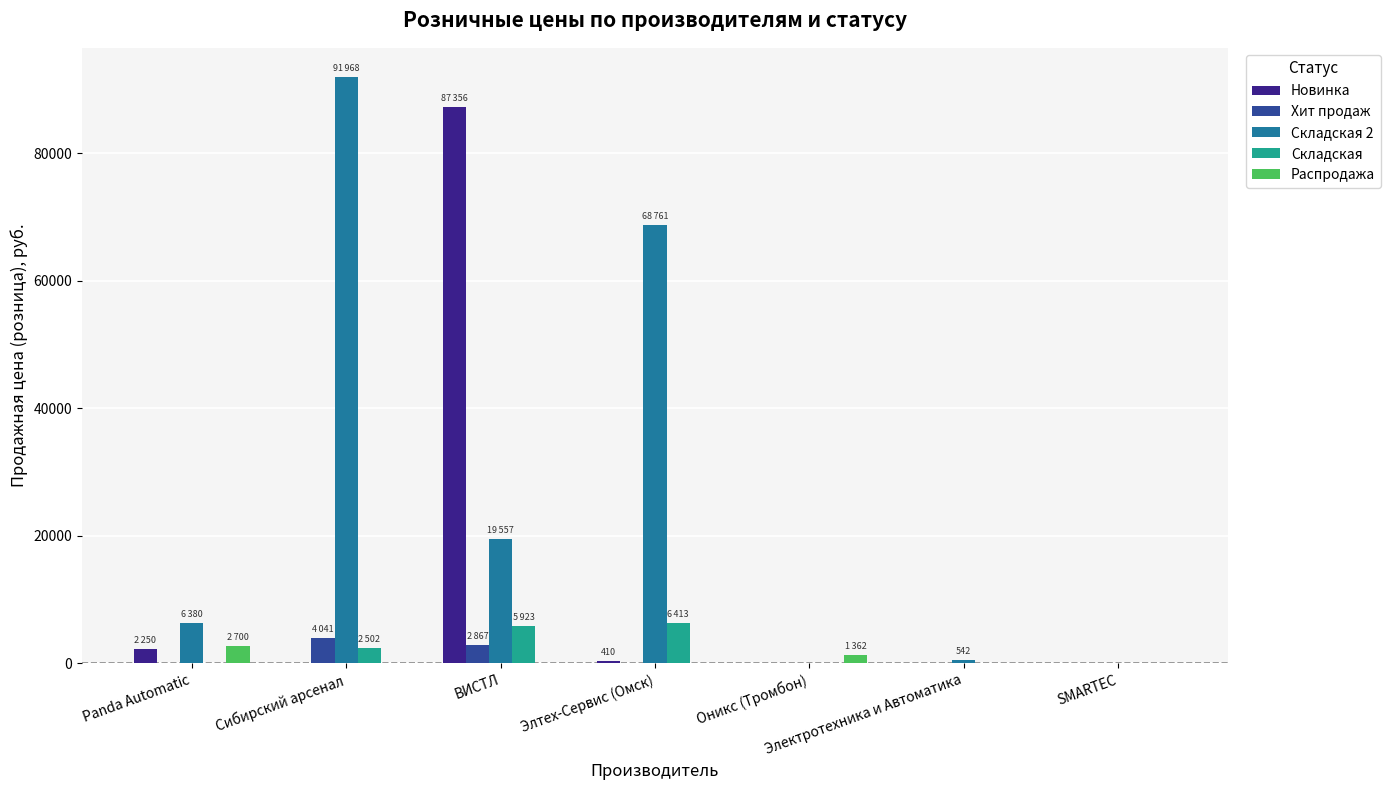

What is the maximum value for Новинка?

87356